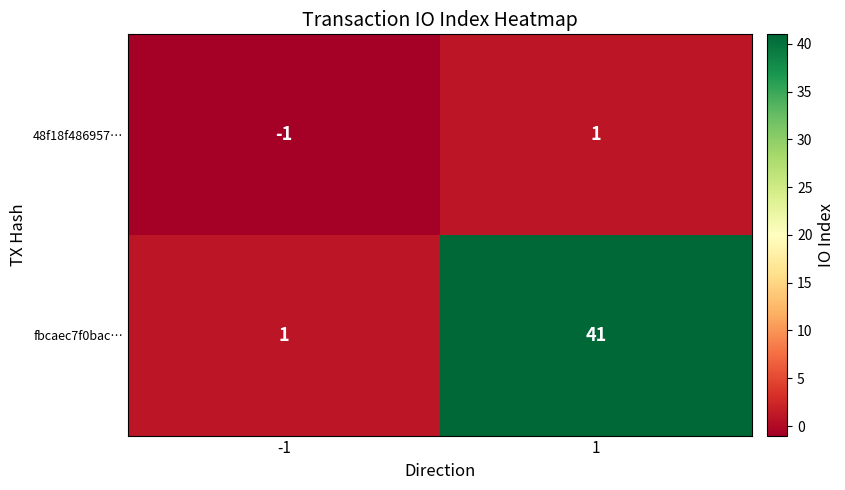

Rank the series by their maximum value, from lowest to highest.

48f18f486957…, fbcaec7f0bac…